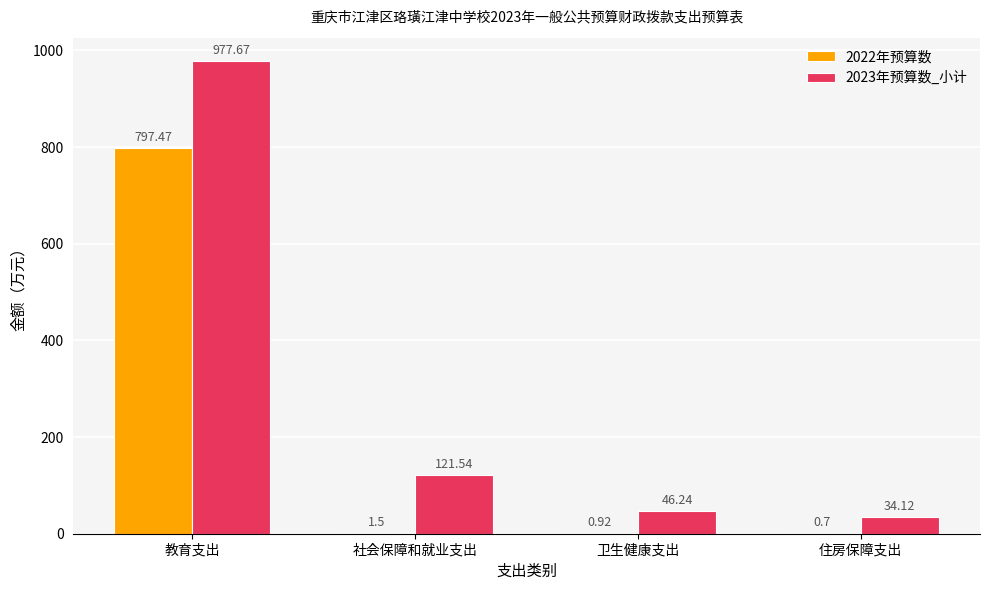

Which series changed the most between 教育支出 and 卫生健康支出?

2023年预算数_小计